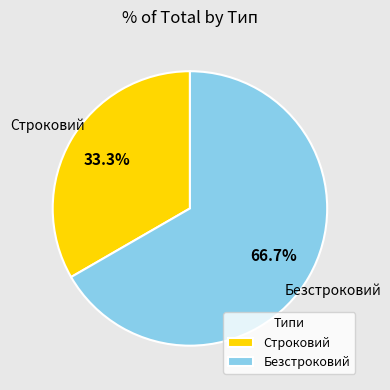

What portion of the pie excludes Безстроковий?

33.3%